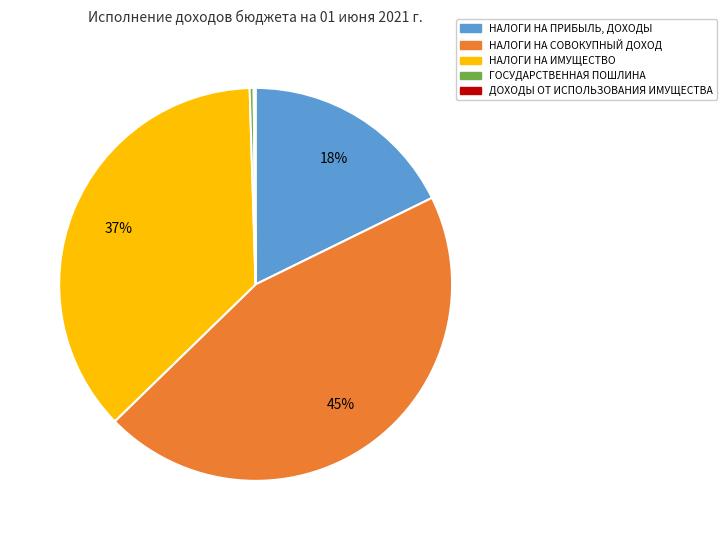

To the nearest percent, what is the difference between the largest and smallest slice percentages?

45%